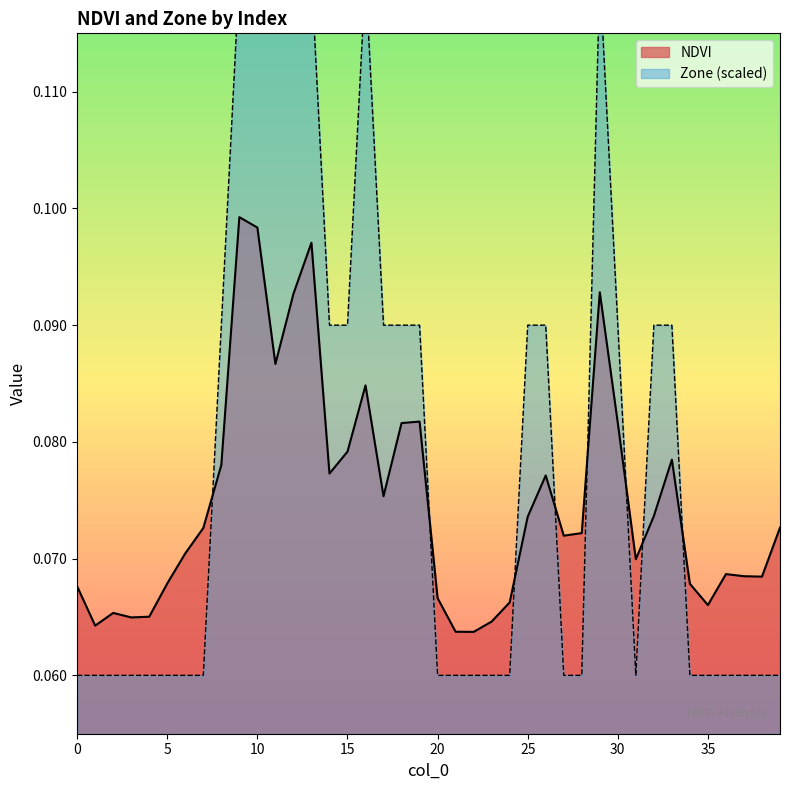

What is the total value across all series at 31?

0.1